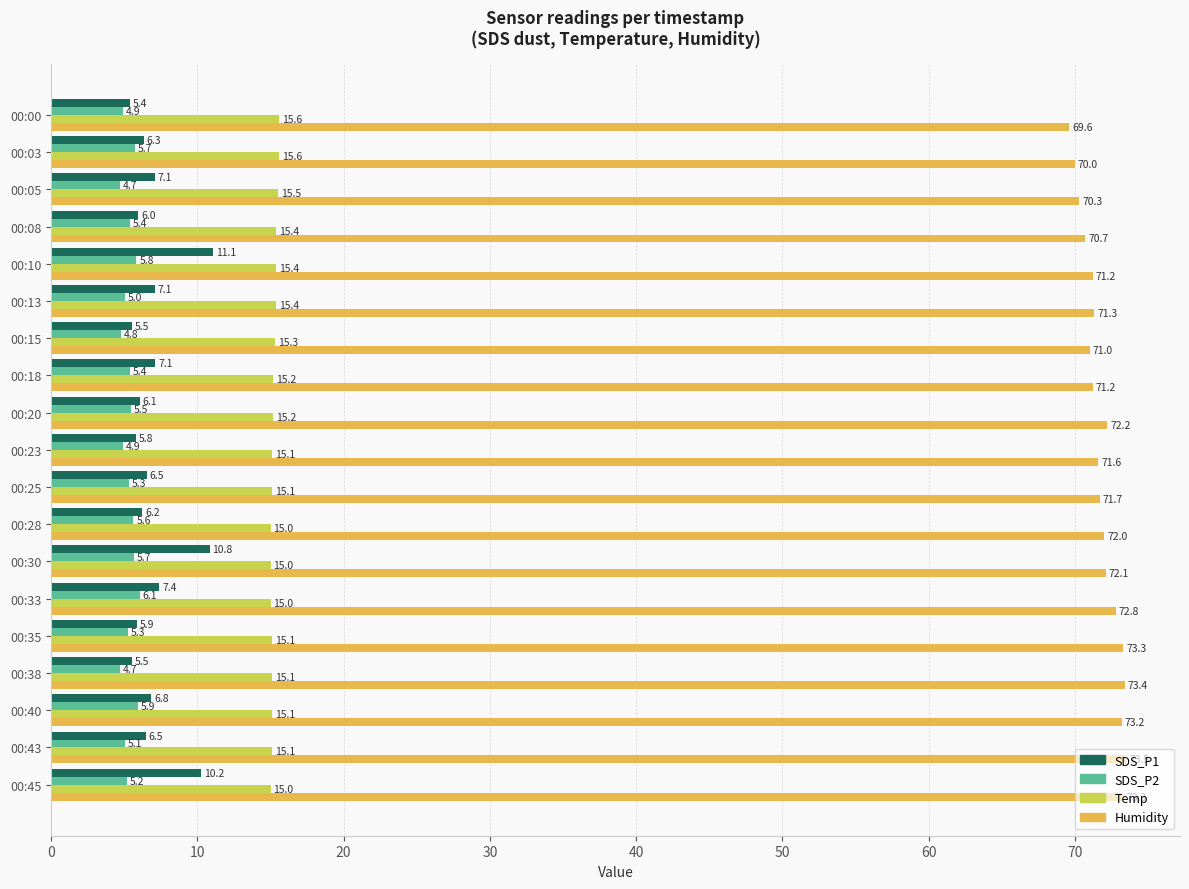

Which series has the widest spread of values?

SDS_P1